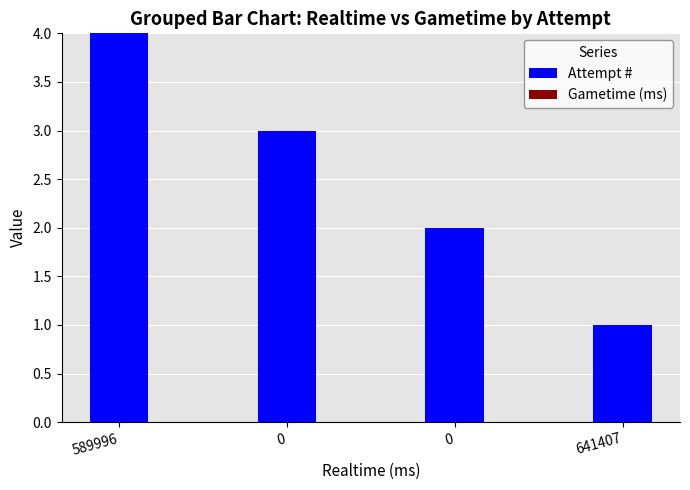

How many bars are there in total?

4